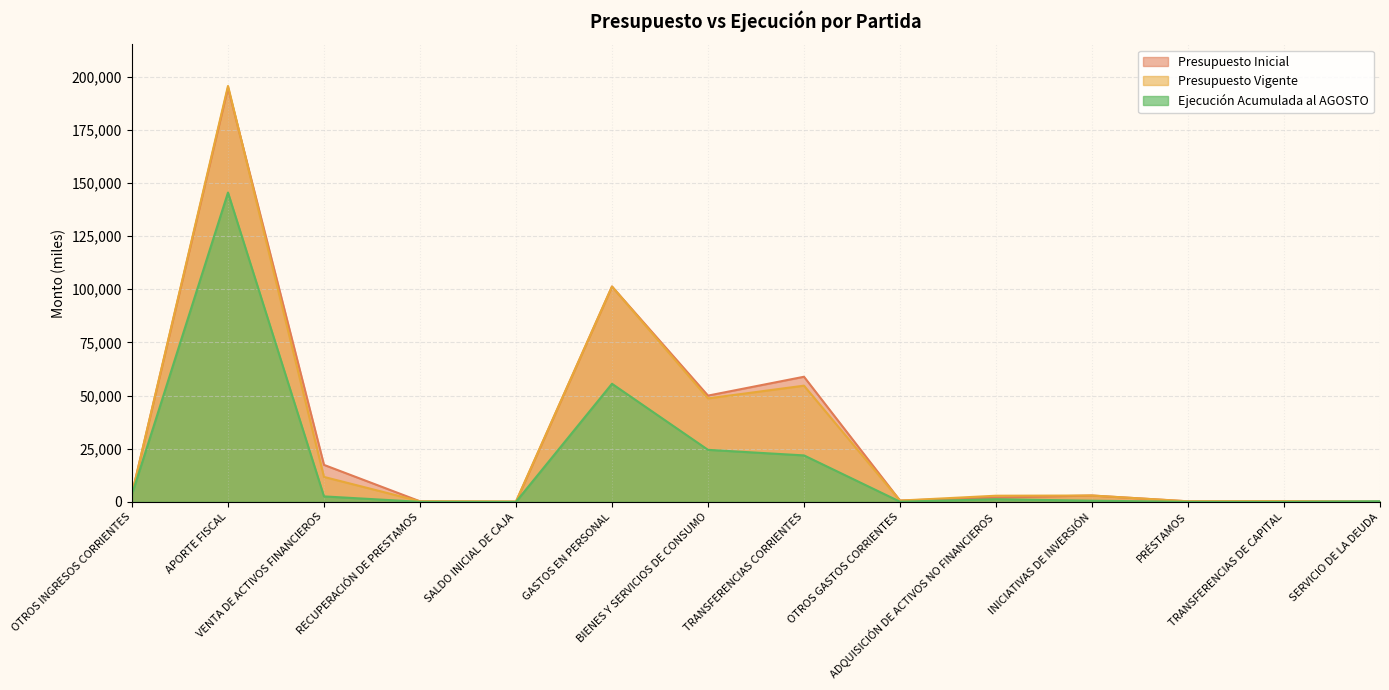

How many interior local peaks does the Presupuesto Inicial series have?

5